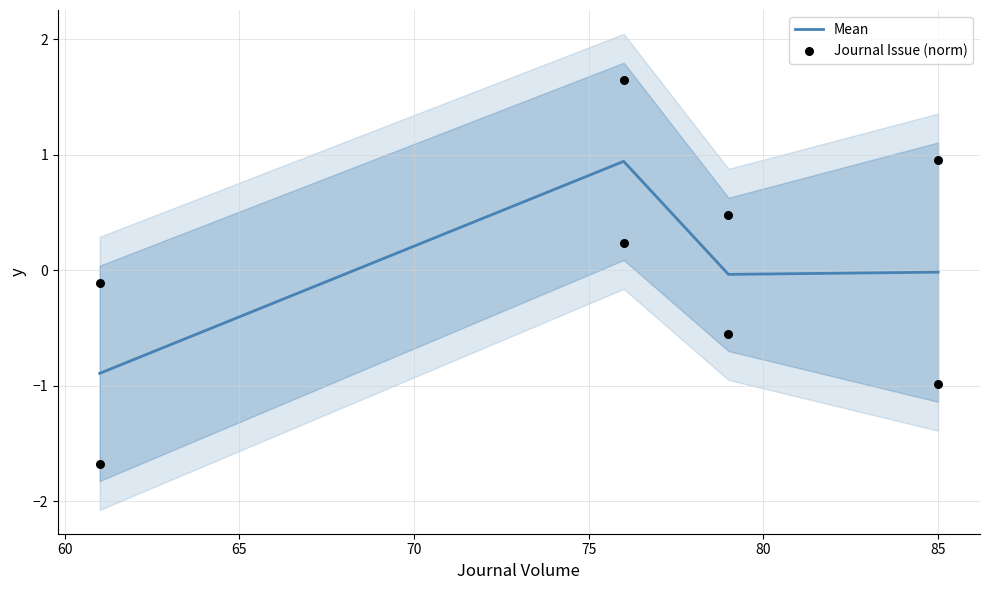

What is the highest value of the Mean series?

0.9